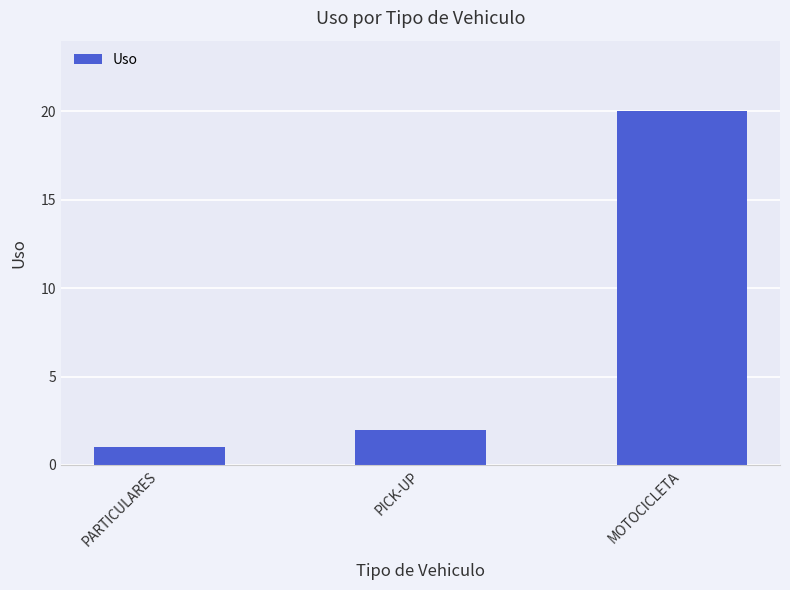

True or false: the data shows 20 at MOTOCICLETA.

True